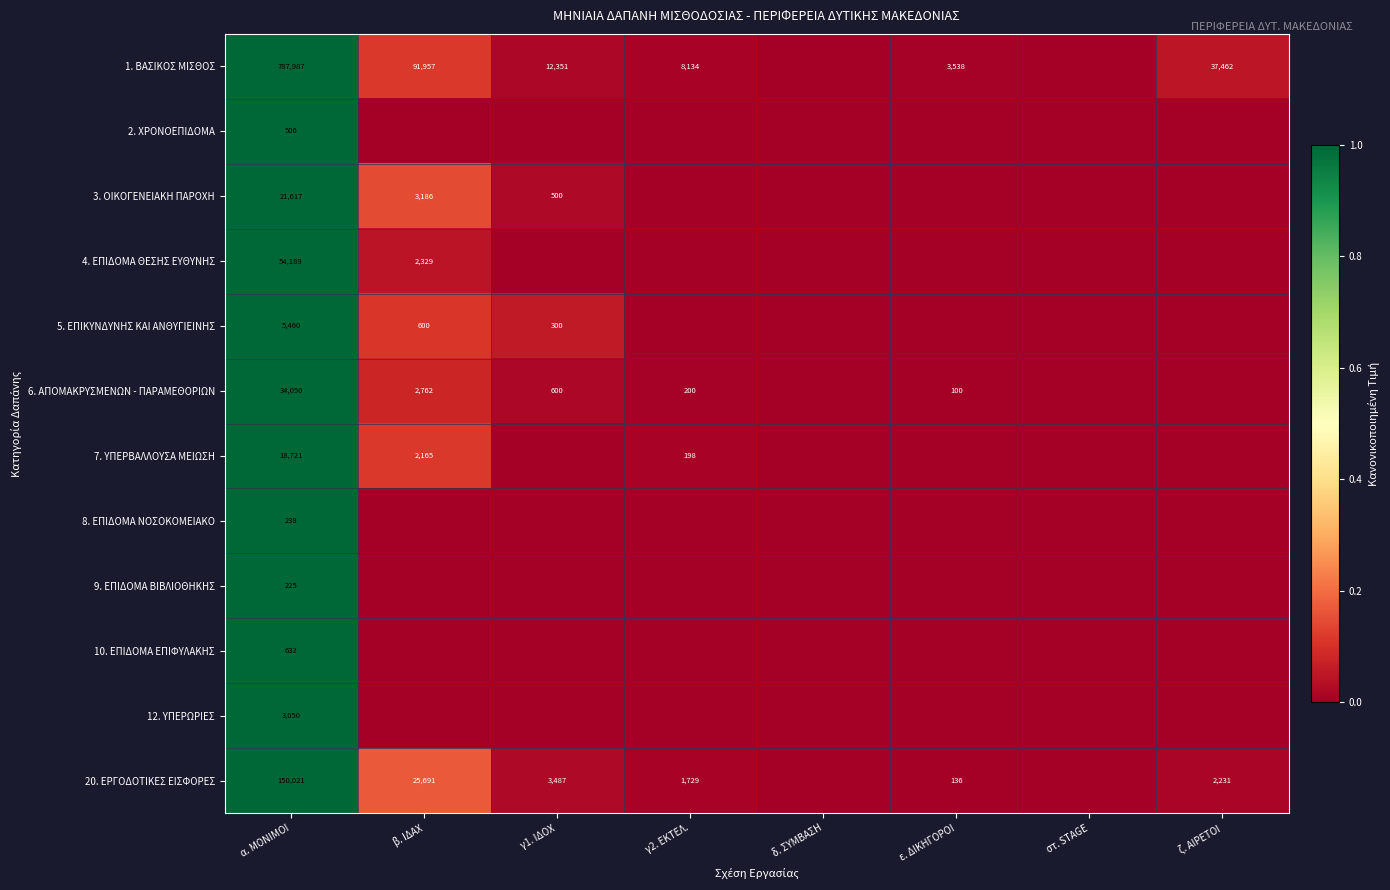

The 20. ΕΡΓΟΔΟΤΙΚΕΣ ΕΙΣΦΟΡΕΣ series shows 227781 at α. ΜΟΝΙΜΟΙ. True or false?

False